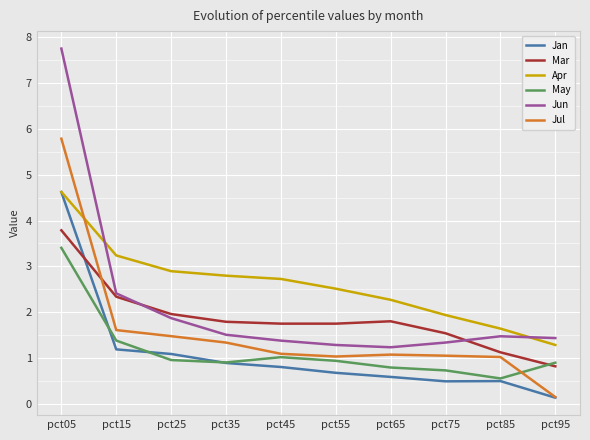

What are all the series names shown in the legend?

Jan, Mar, Apr, May, Jun, Jul